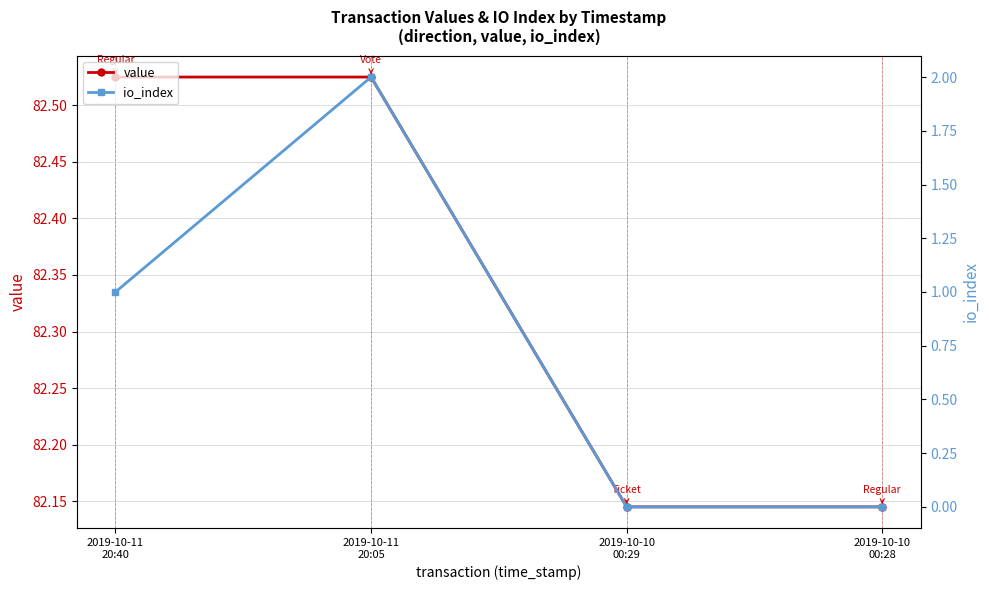

How many data points in io_index are less than 1?

2